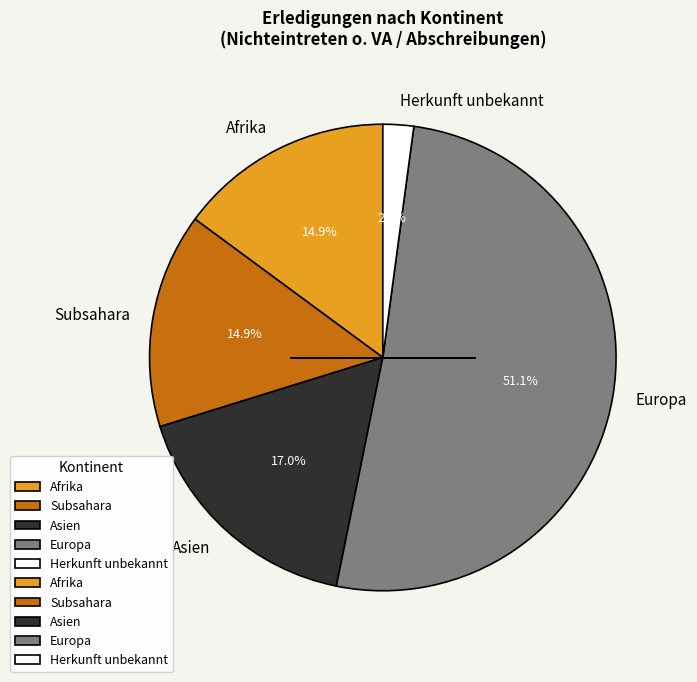

To the nearest percent, what is the difference between the largest and smallest slice percentages?

49%